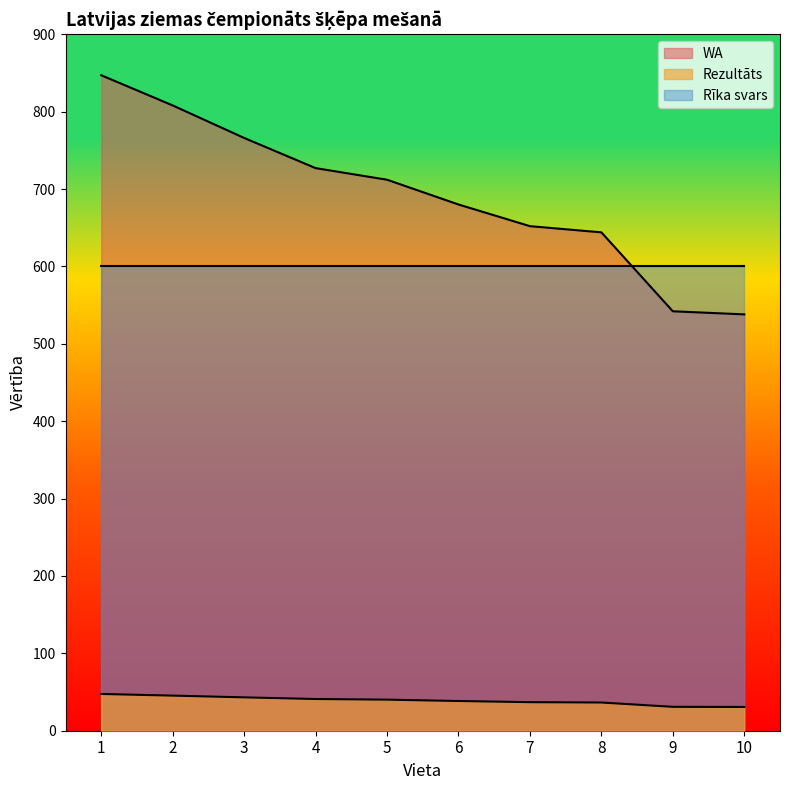

Where is Rezultāts nearest to the value 39?

6